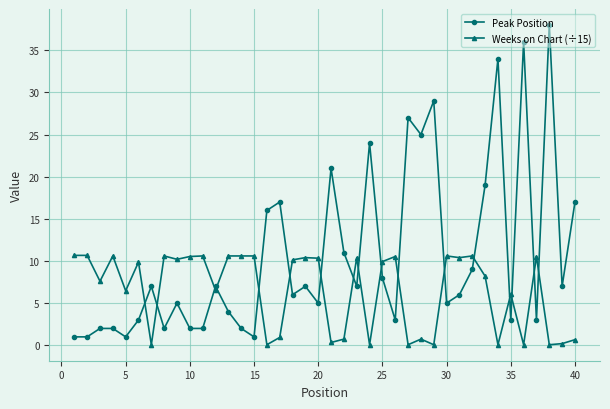

Which series has the largest range (max minus min)?

Peak Position